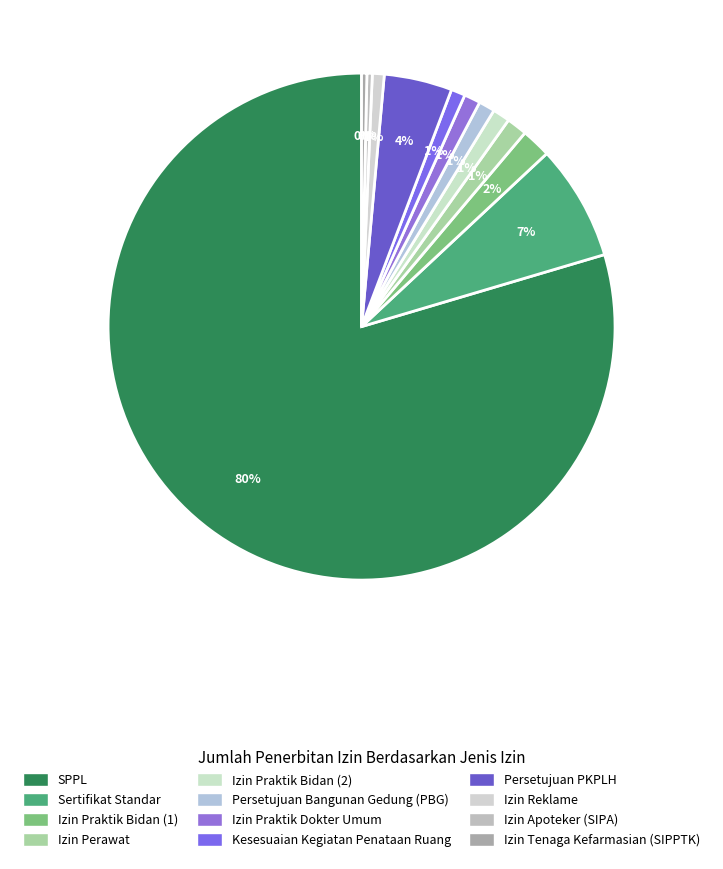

Which category has the biggest portion of the pie?

SPPL